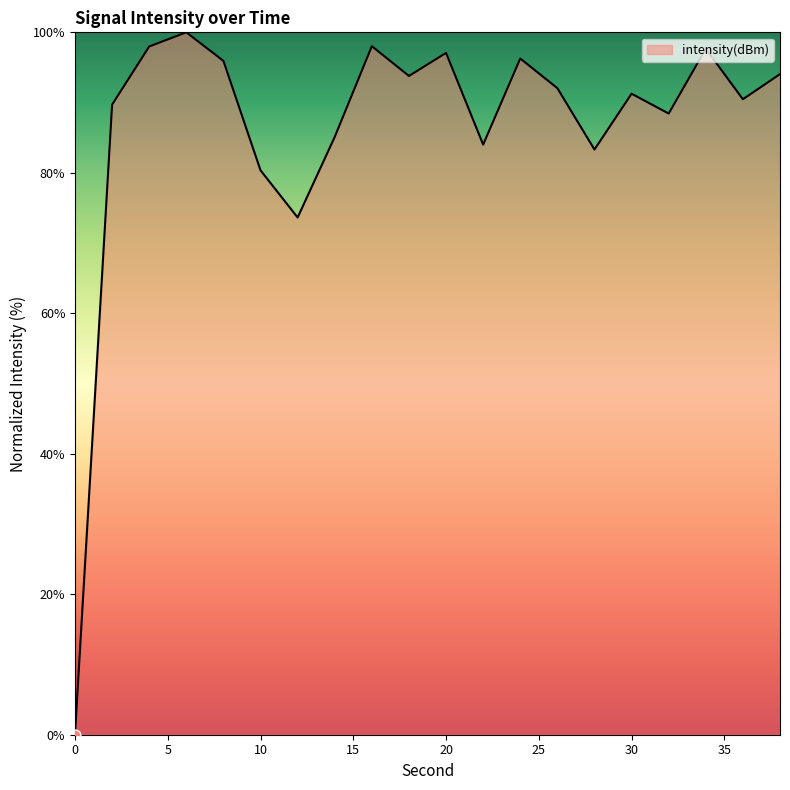

What is the greatest value displayed?

100.0